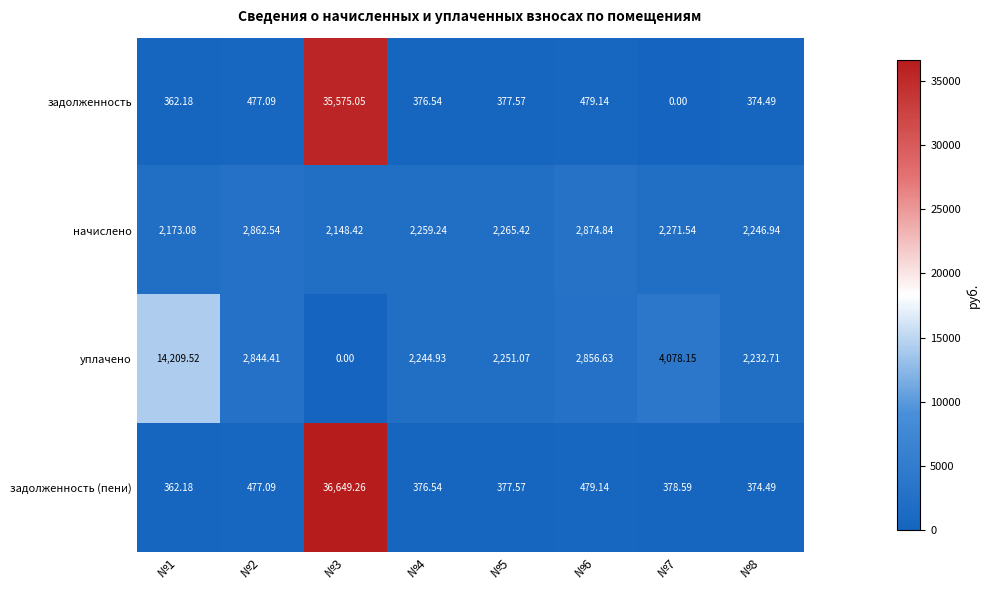

List the series in order of their peak value, highest first.

задолженность (пени), задолженность, уплачено, начислено